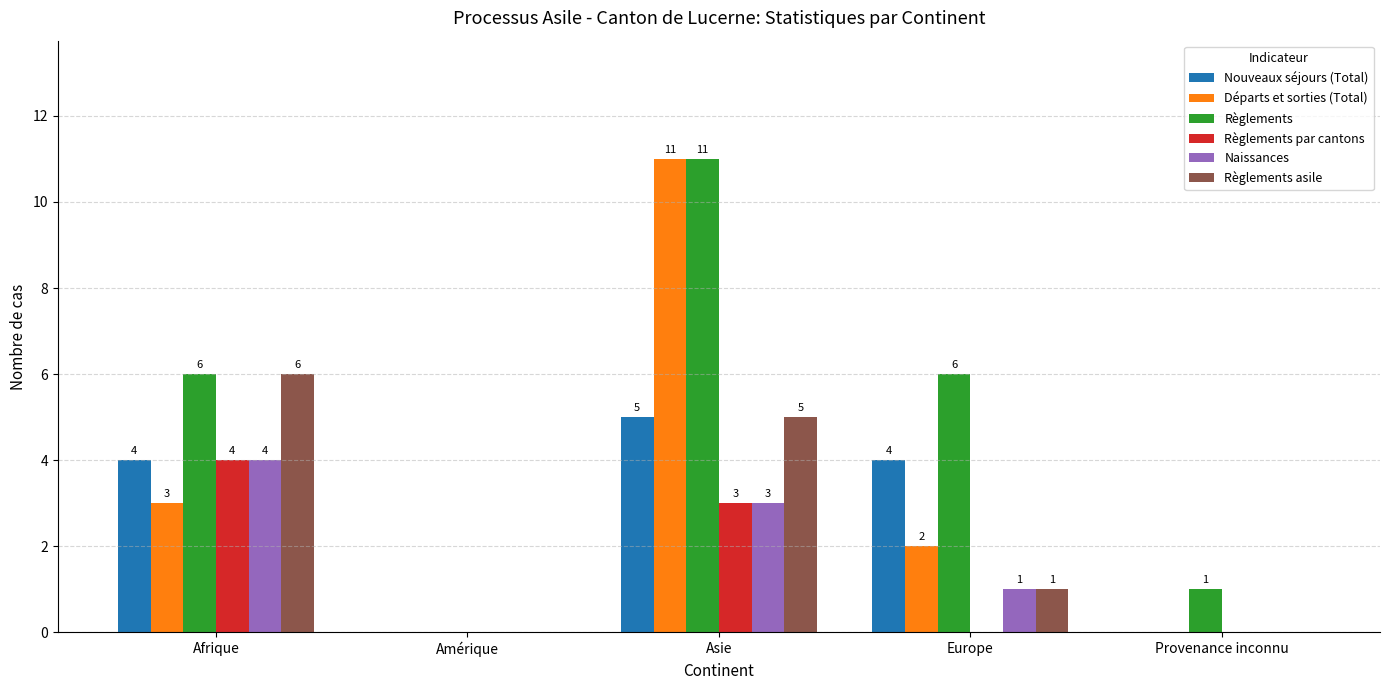

Are the bars horizontal?

No